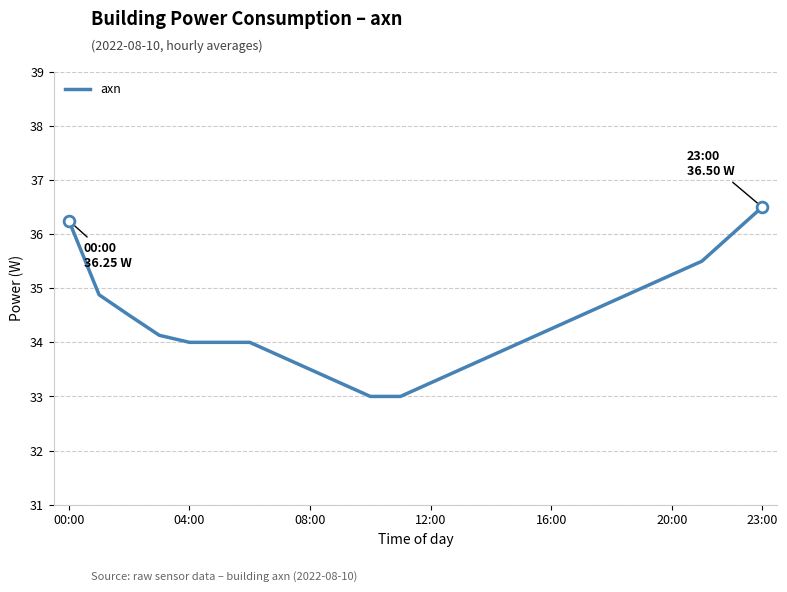

What is the greatest value displayed?

36.5